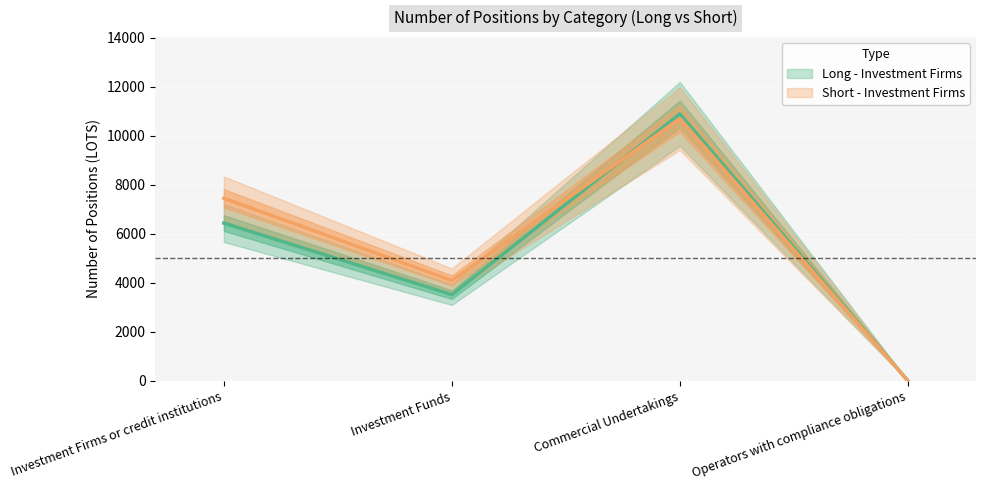

Where is the first local minimum for Short - Investment Firms?

Investment Funds